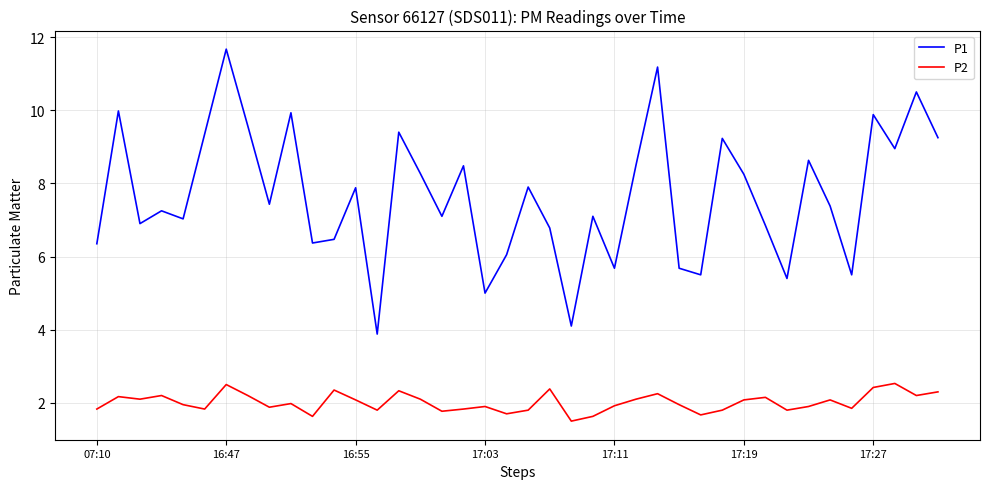

List the series in order of their peak value, lowest first.

P2, P1